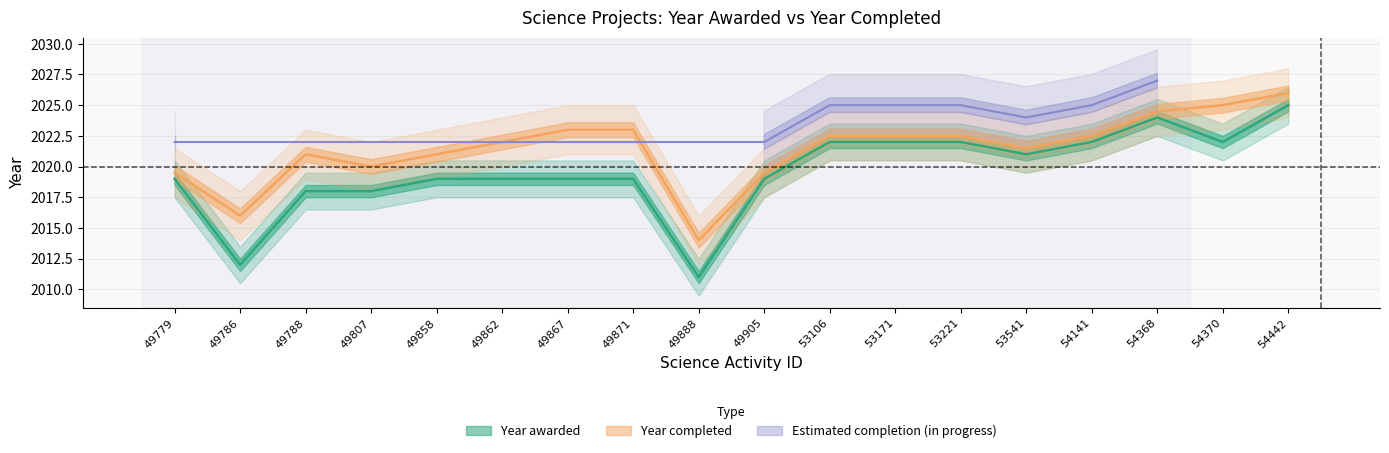

How many points are lower than both their immediate neighbors (excluding endpoints)?

4